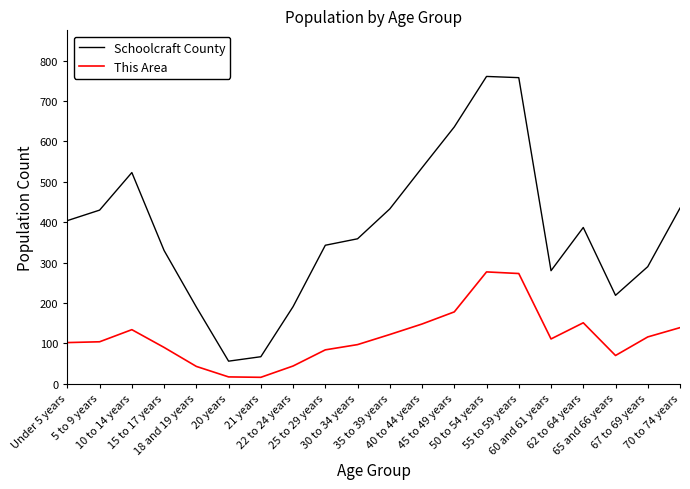

Where does the This Area series first go above 111?

10 to 14 years